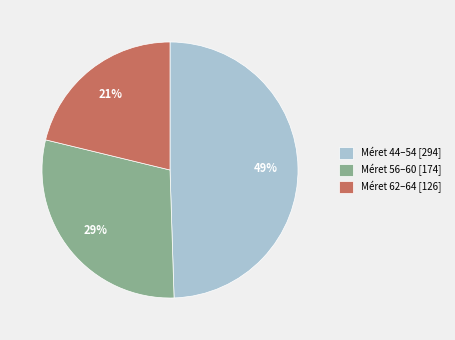

What percentage is the Méret 44–54 [294] slice, to the nearest percent?

49%